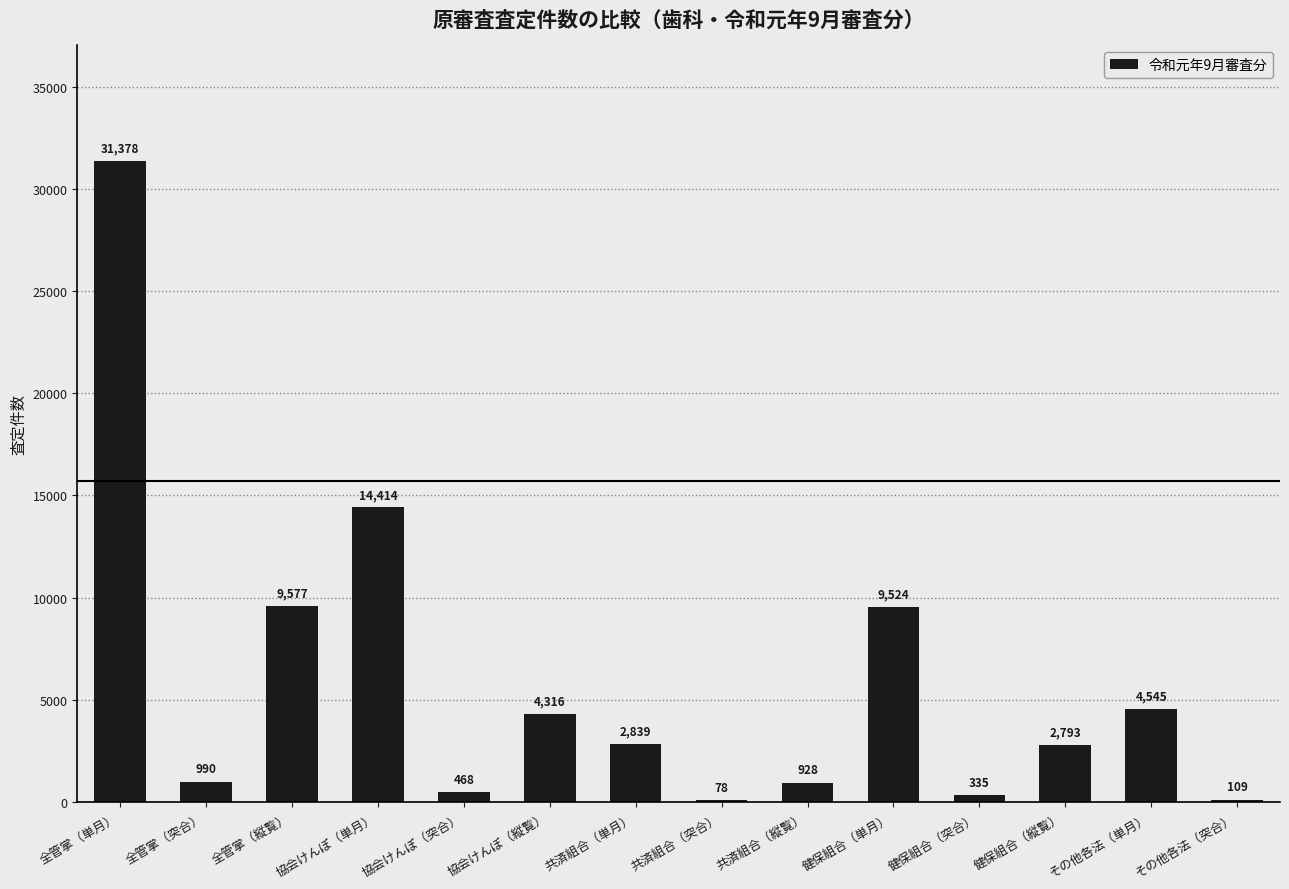

True or false: the data shows 6412 at その他各法（単月）.

False